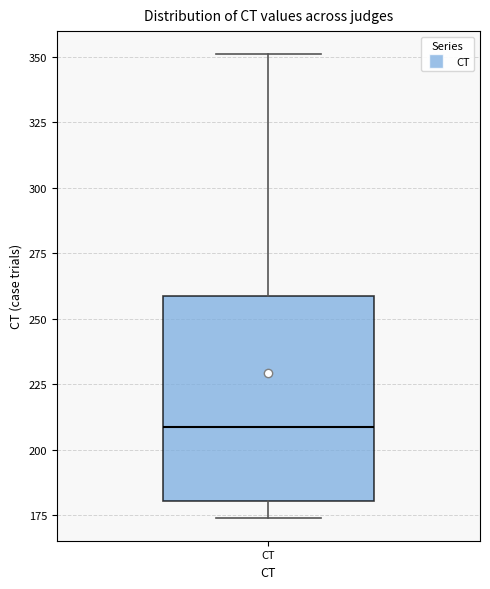

Transcribe this box plot: give where the median line is, the range the box spans, and where the two whiskers end, as read against the y-axis. The values are not printed on the chart, so give them approximately, as read against the axis.

median 210, box 180 to 260, whiskers 175 to 350